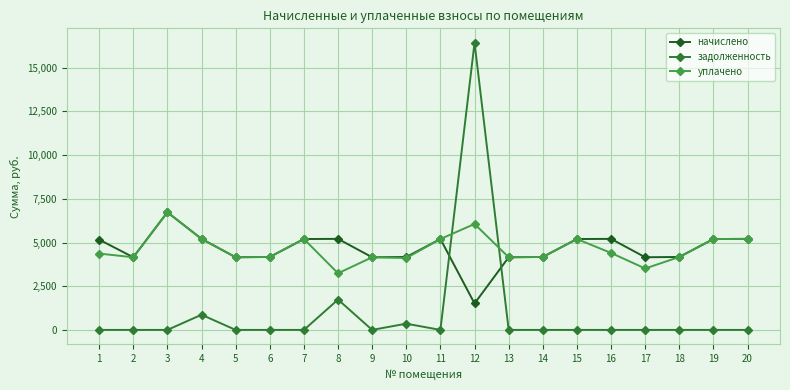

What are all the series names shown in the legend?

начислено, задолженность, уплачено